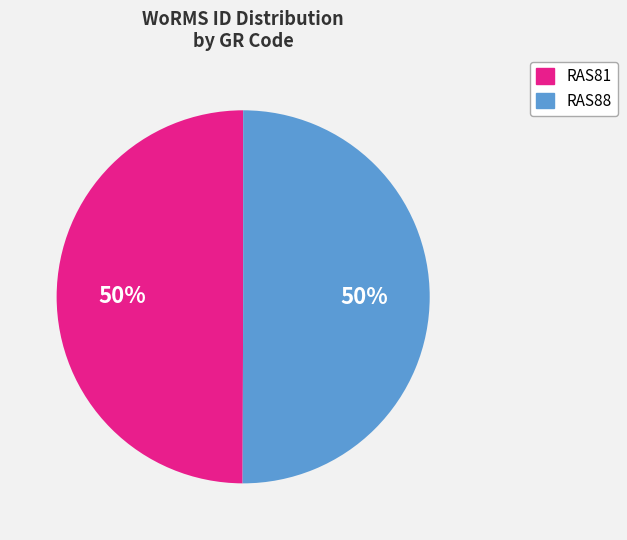

To the nearest percent, what portion does RAS88 represent?

50%